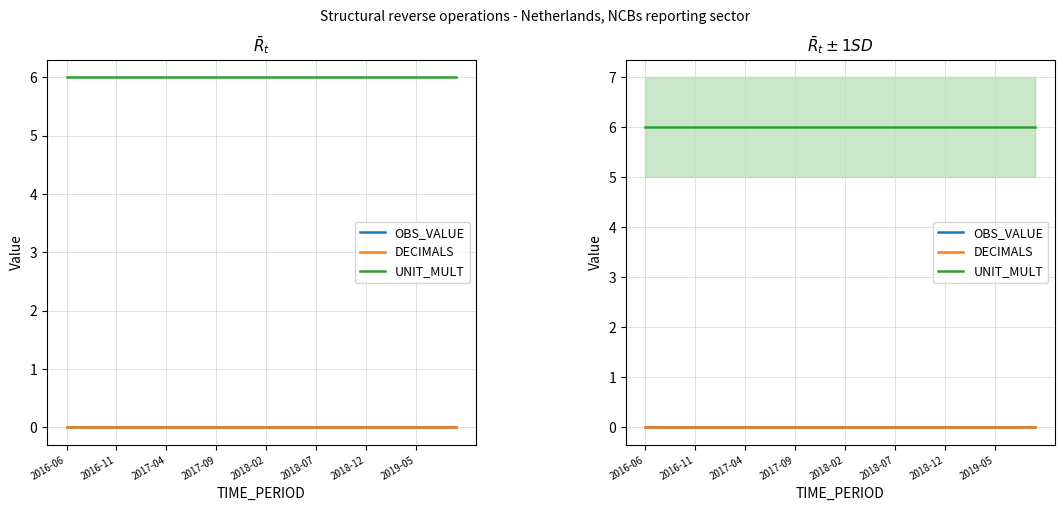

What are all the series names shown in the legend?

OBS_VALUE, DECIMALS, UNIT_MULT